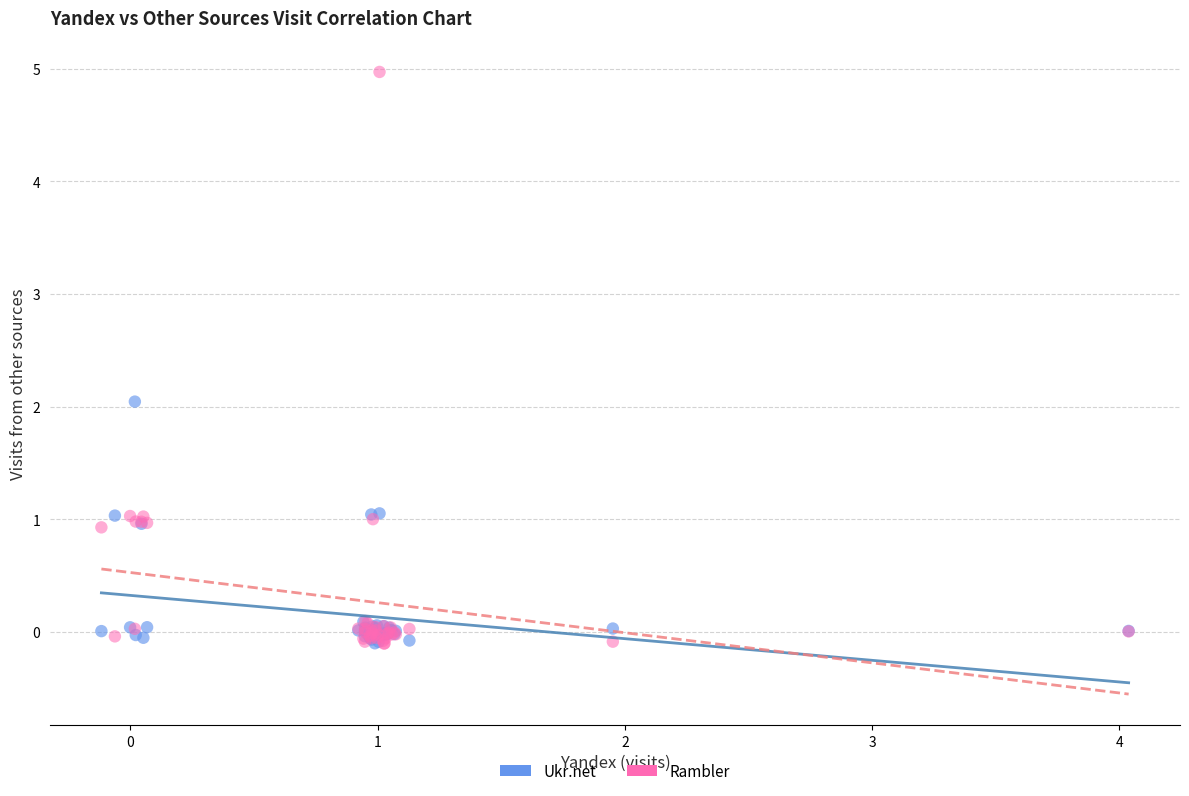

Which series contains the highest Y value?

Rambler